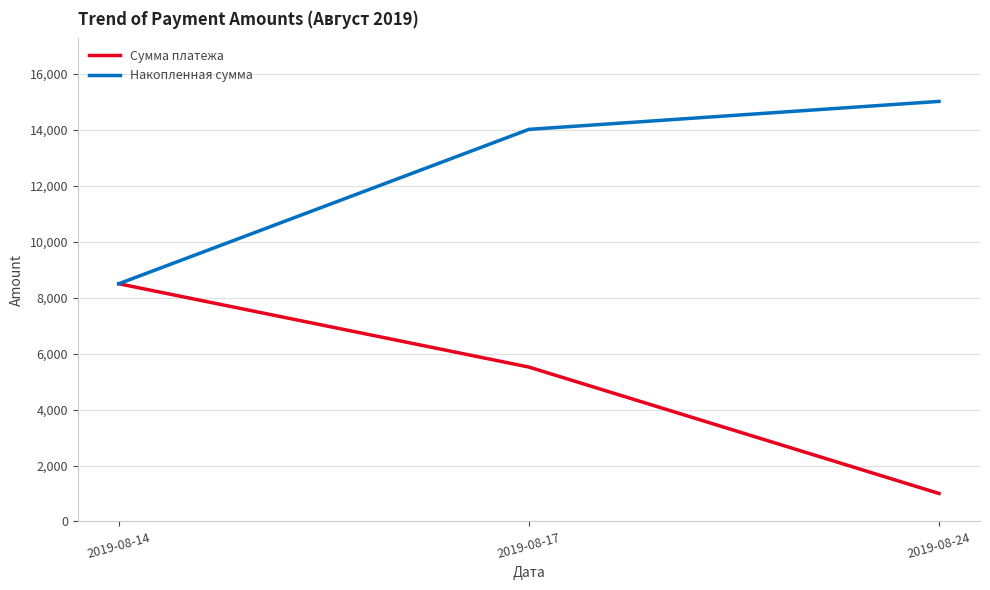

What is the spread (max minus min) of values at 2019-08-24?

14020